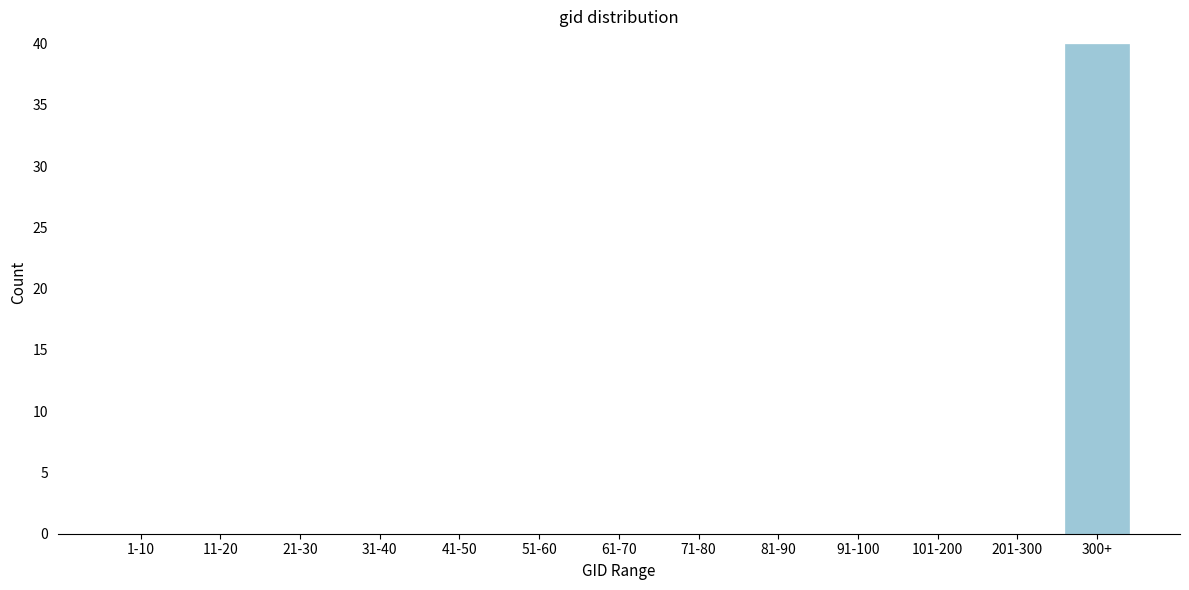

Reading right to left, transcribe all the data shown in this chart.

300+=40	201-300=0	101-200=0	91-100=0	81-90=0	71-80=0	61-70=0	51-60=0	41-50=0	31-40=0	21-30=0	11-20=0	1-10=0